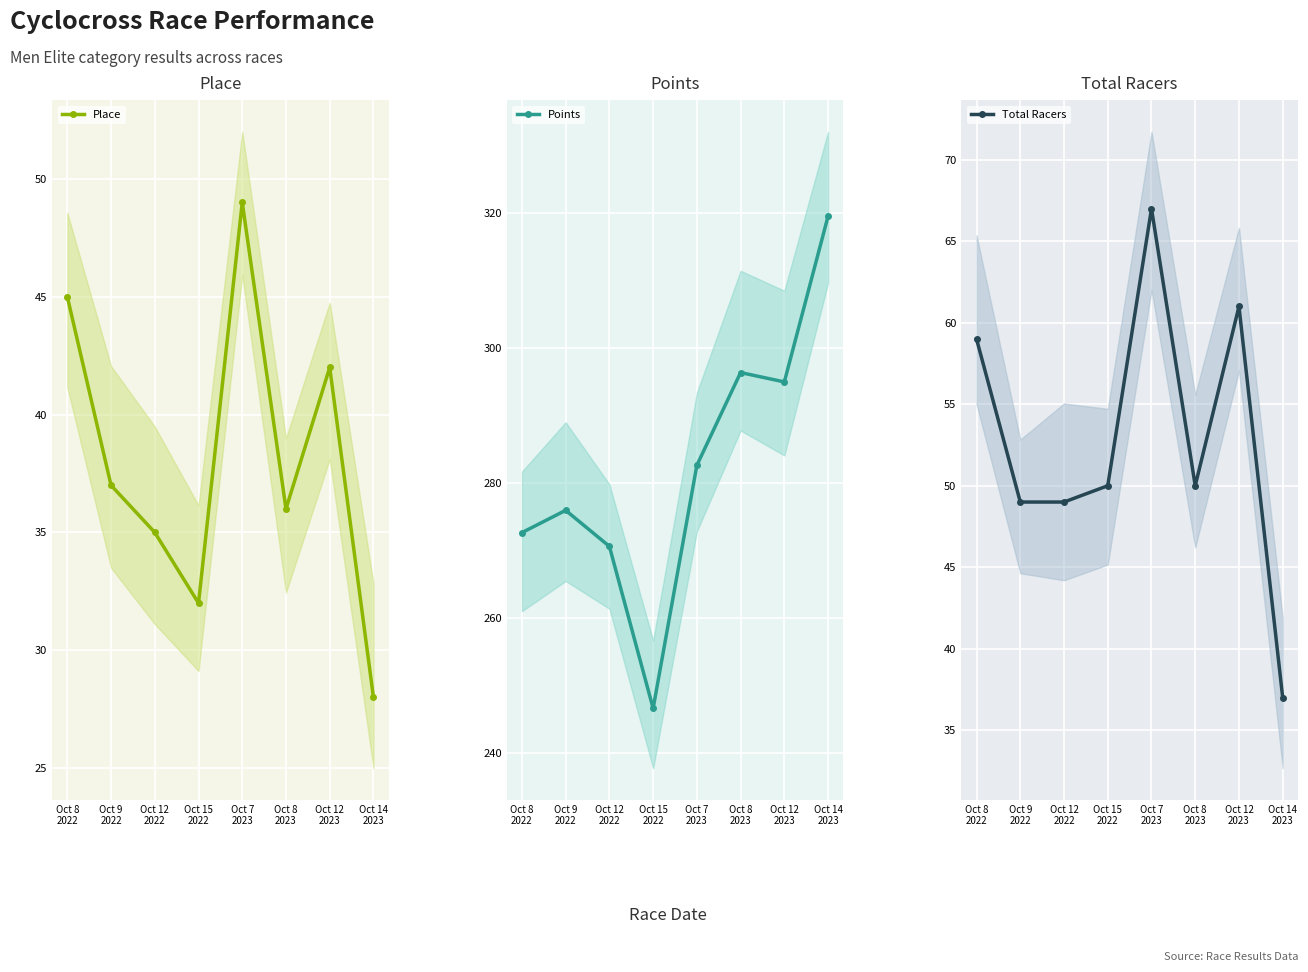

List the labels in order of Points value, smallest first.

Oct 15
2022, Oct 12
2022, Oct 8
2022, Oct 9
2022, Oct 7
2023, Oct 12
2023, Oct 8
2023, Oct 14
2023